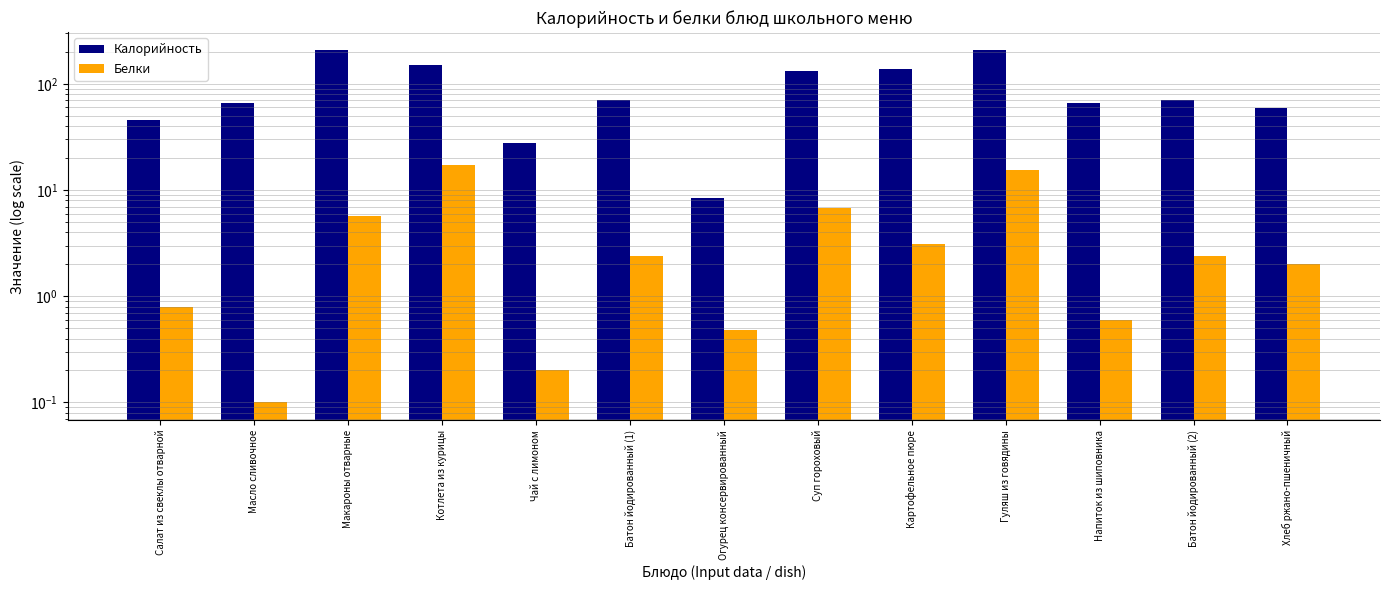

The value of Белки at Огурец консервированный is 0.8. True or false?

False